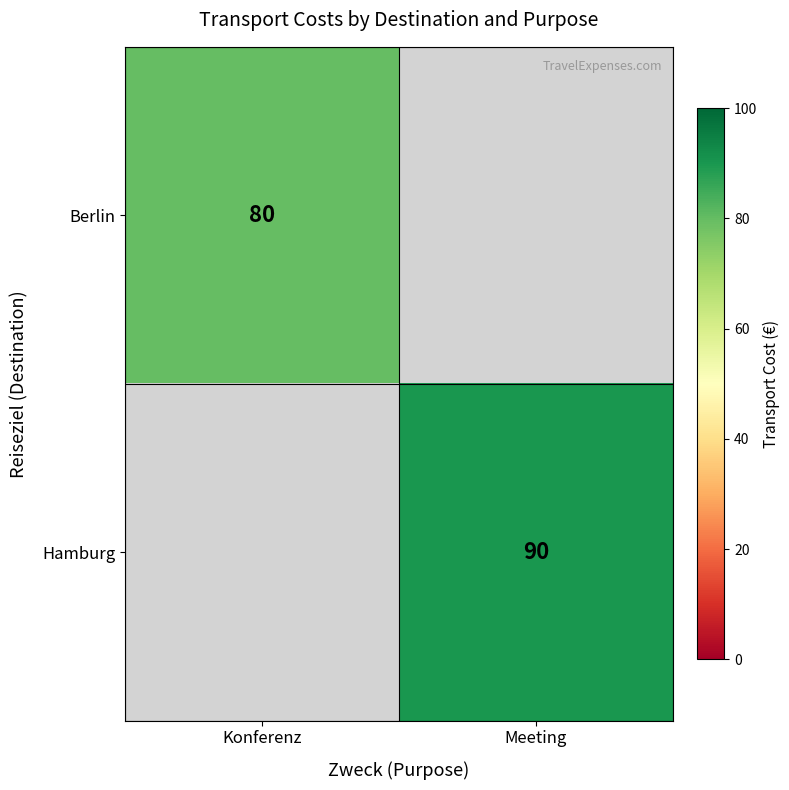

The Berlin series shows 45.5 at Konferenz. True or false?

False